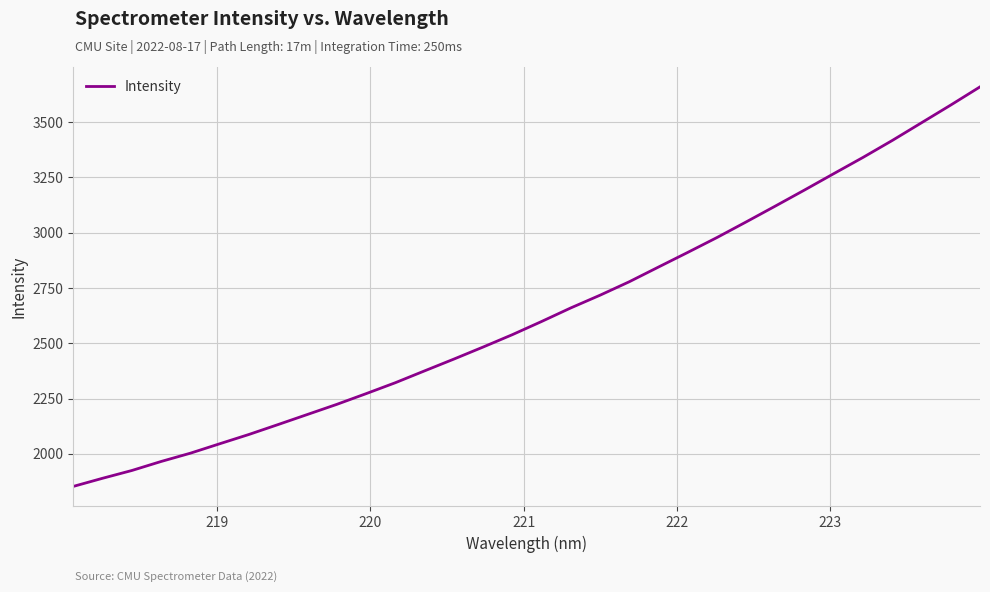

What is the minimum value shown in the chart?

1853.0